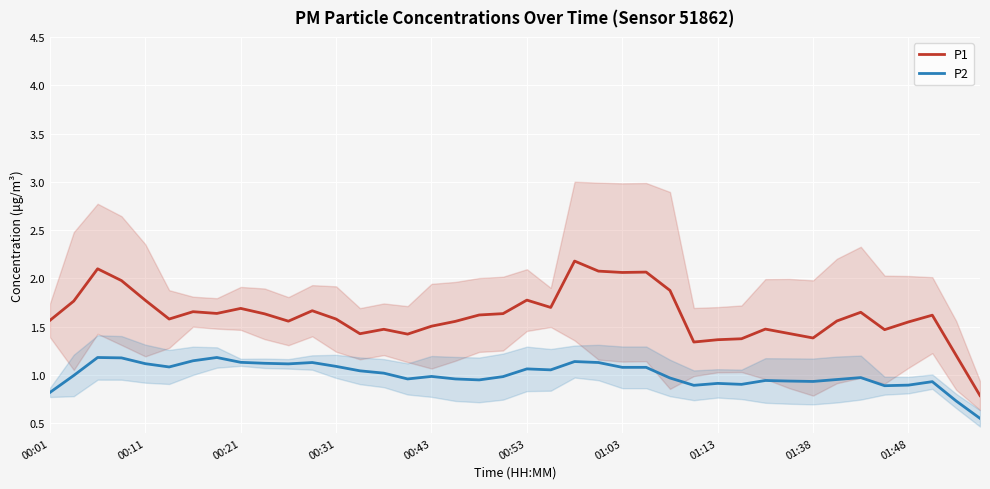

What is the value of the P1 point at the 19th from the left?

1.6